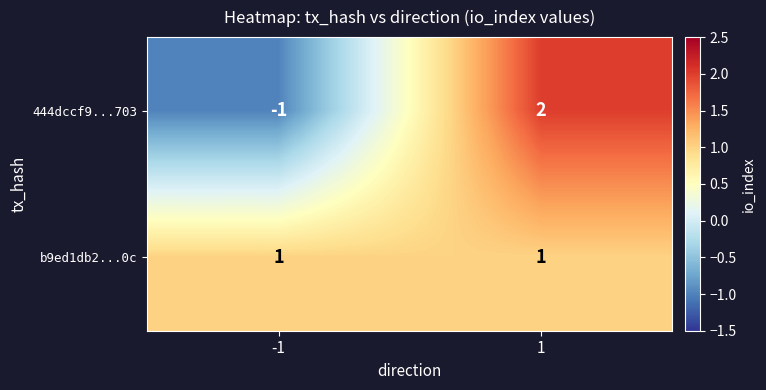

Is it true that 444dccf9...703 equals -2 at -1?

False